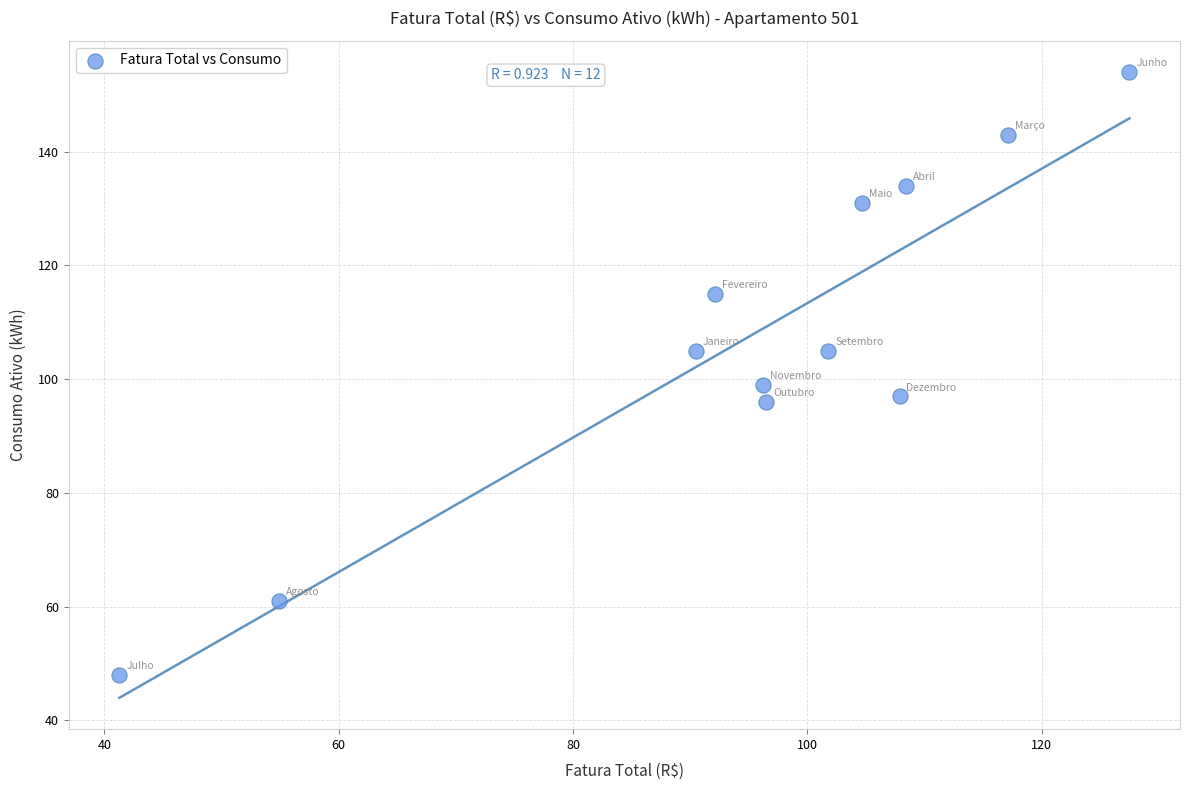

What Y value in the scatter plot is closest to 101?

99